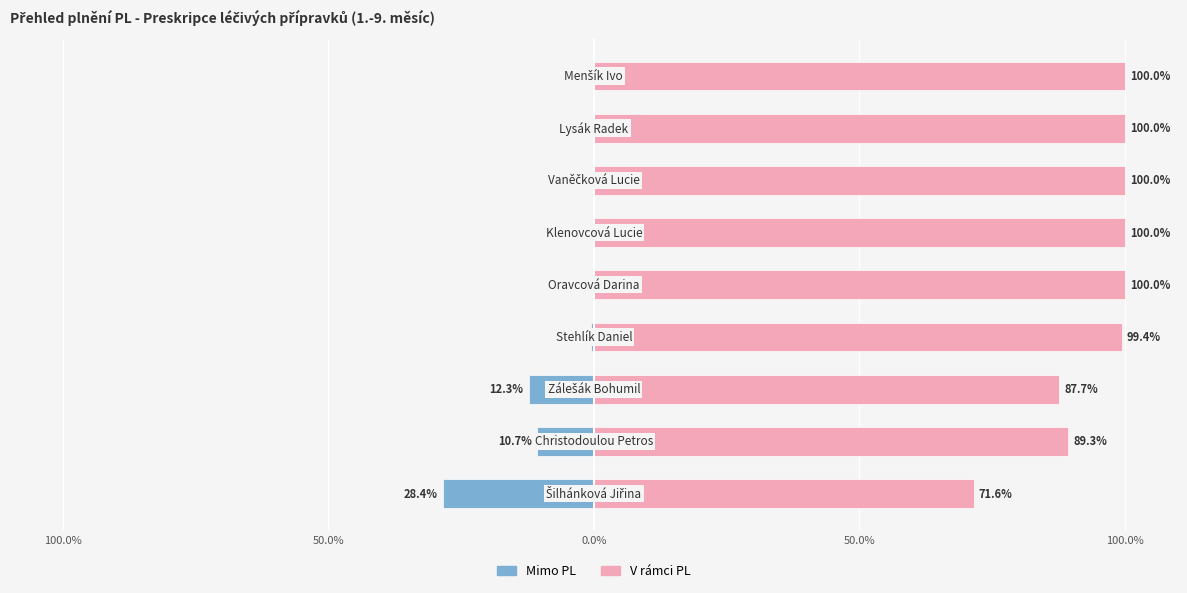

The V rámci PL series shows 27.5 at 50.0%. True or false?

False